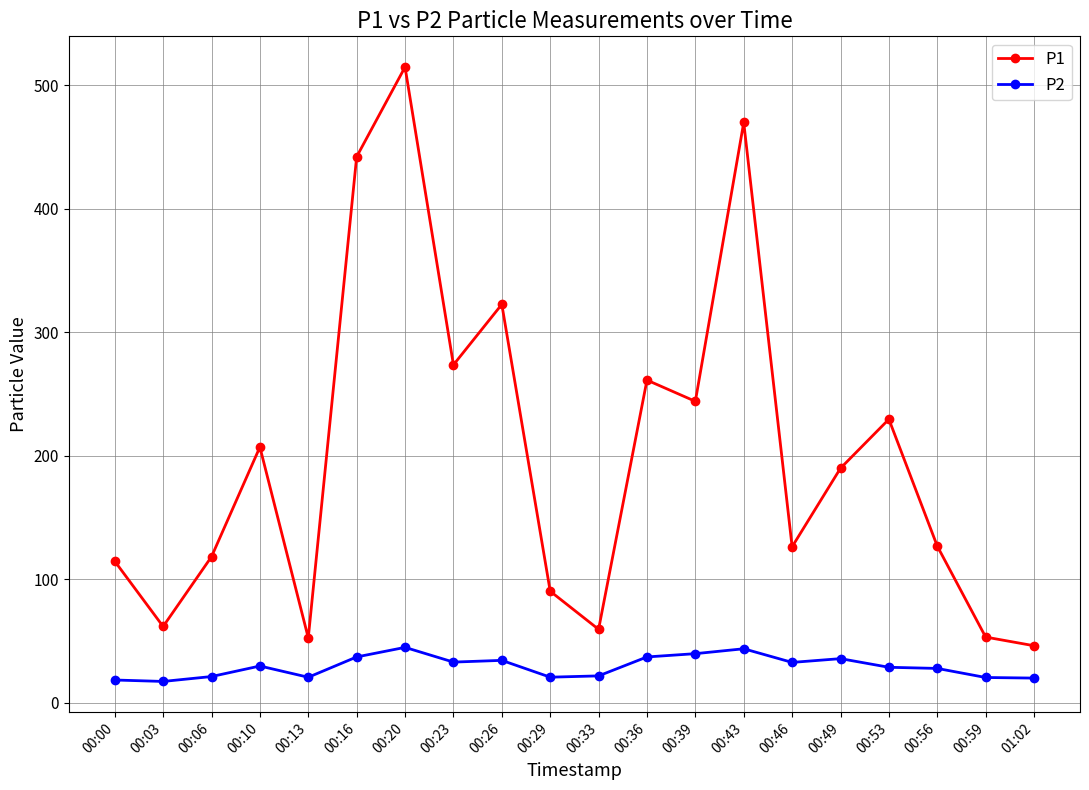

True or false: P1 and P2 cross at least once.

False